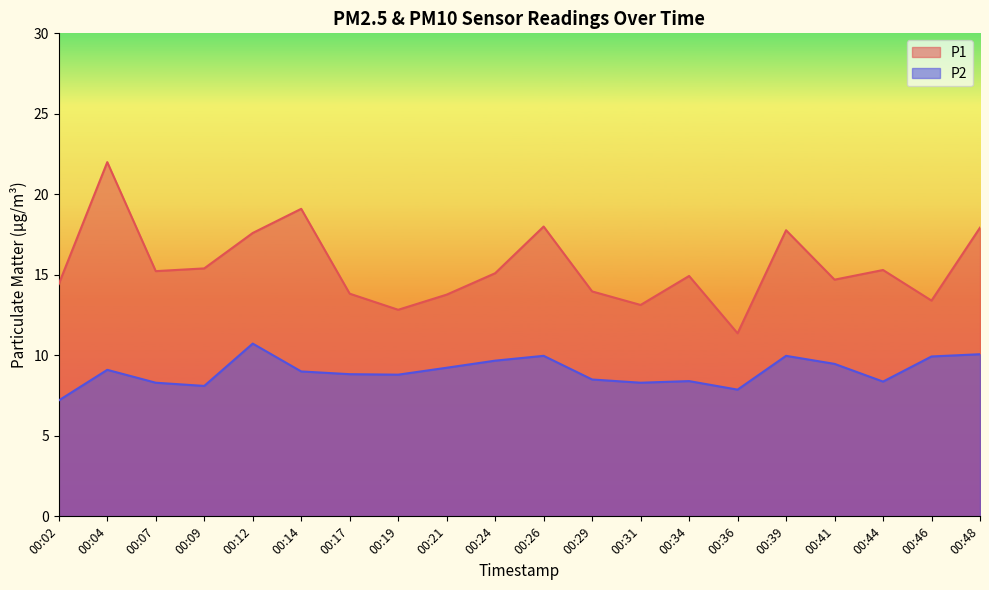

How many data points in P2 are less than 9?

10